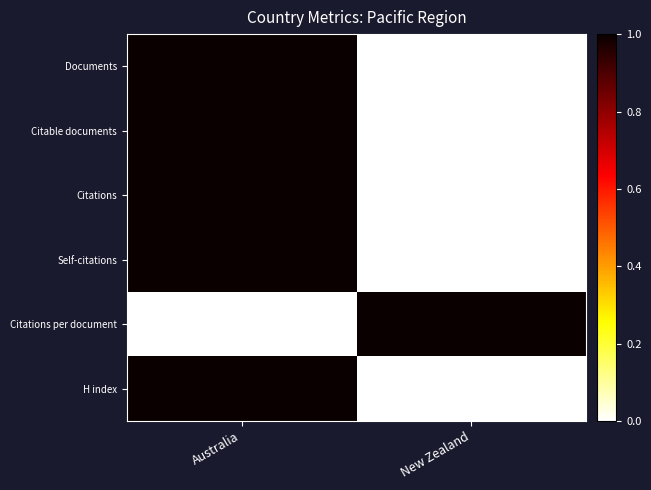

Between Australia and New Zealand, which series saw the biggest shift?

Documents